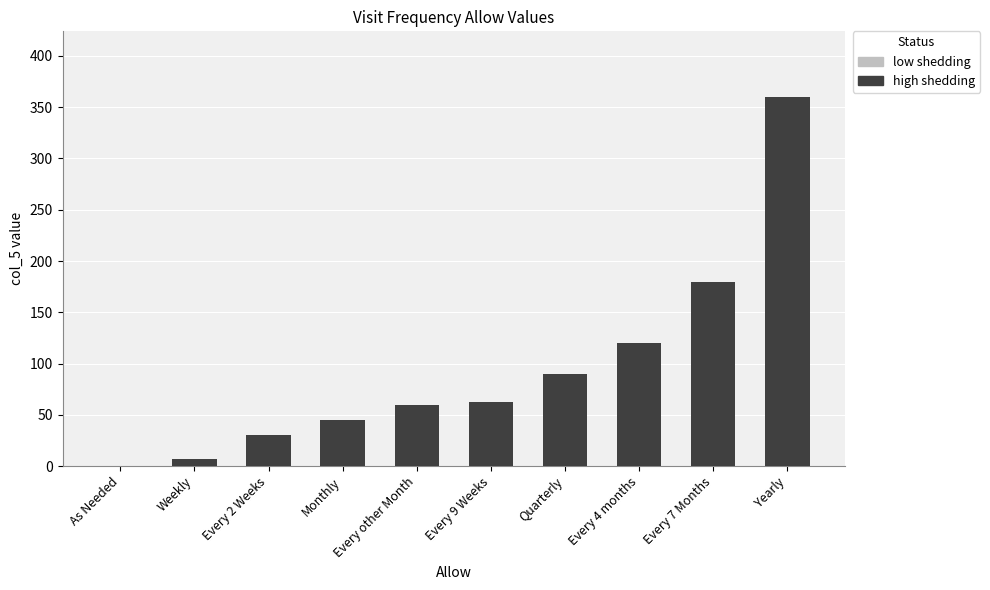

Which category has the highest value across all series?

Yearly